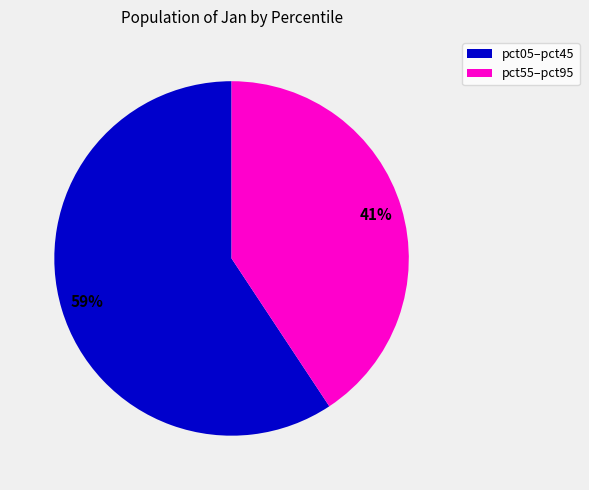

How many slices are in this pie chart?

2